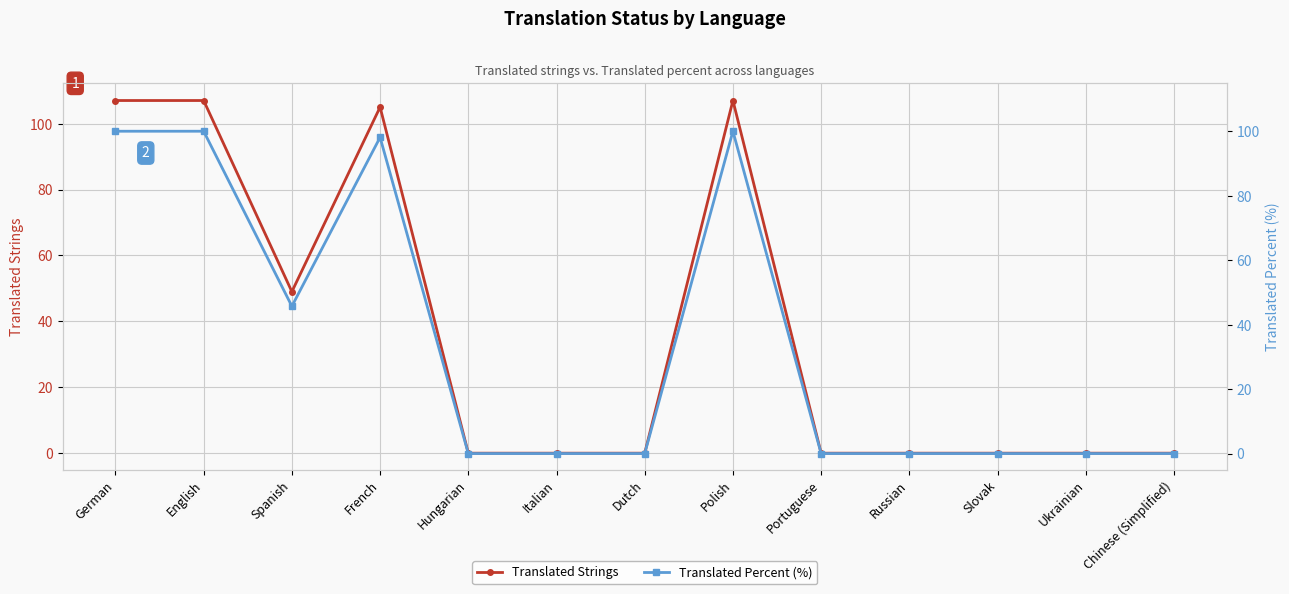

What is the sum of all Translated Percent (%) values?

443.8